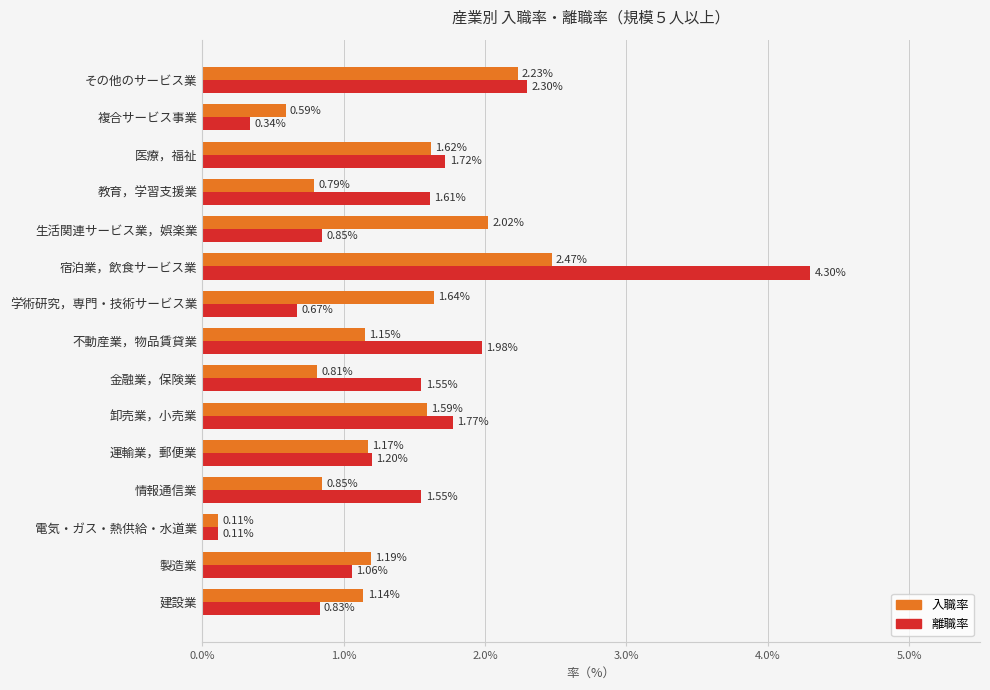

At which label does 離職率 reach its minimum?

電気・ガス・熱供給・水道業